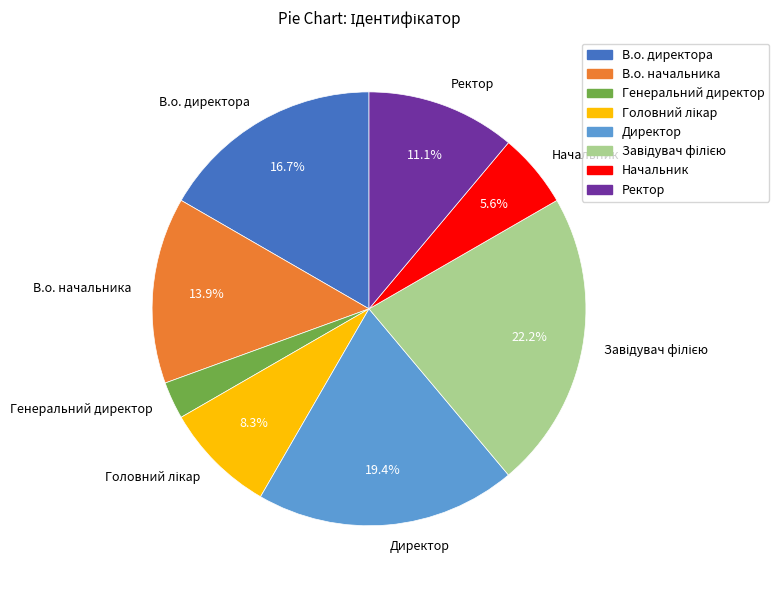

What is the smallest slice in the pie chart?

Генеральний директор